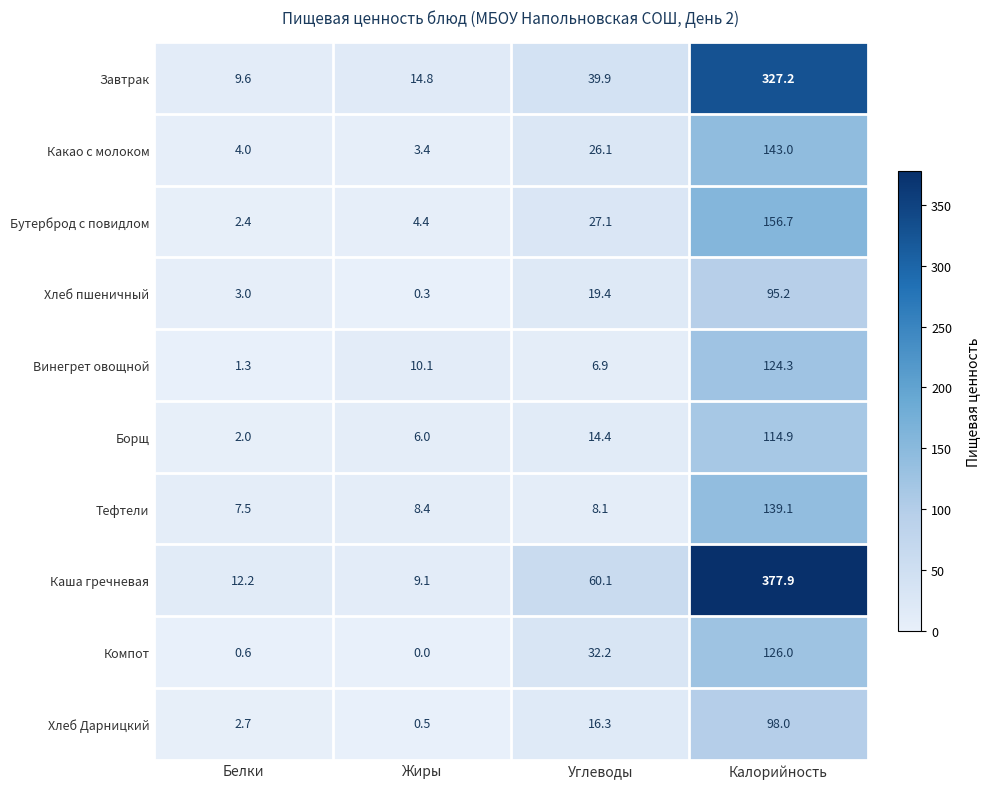

Which category has the lowest value in the Винегрет овощной series?

Белки